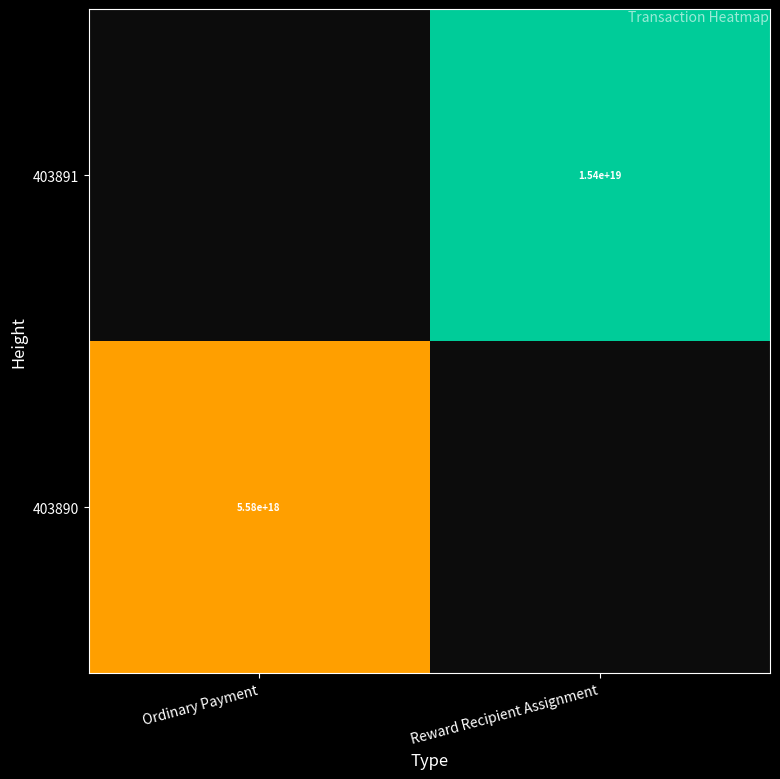

The value of 403890 at Ordinary Payment is 5580000000000000000. True or false?

True